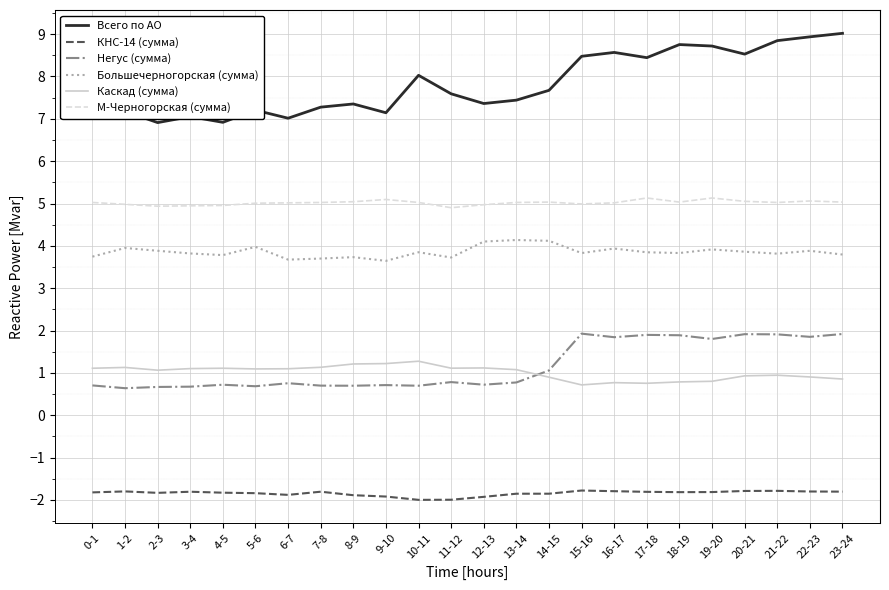

Which series changed the most between 0-1 and 3-4?

Всего по АО